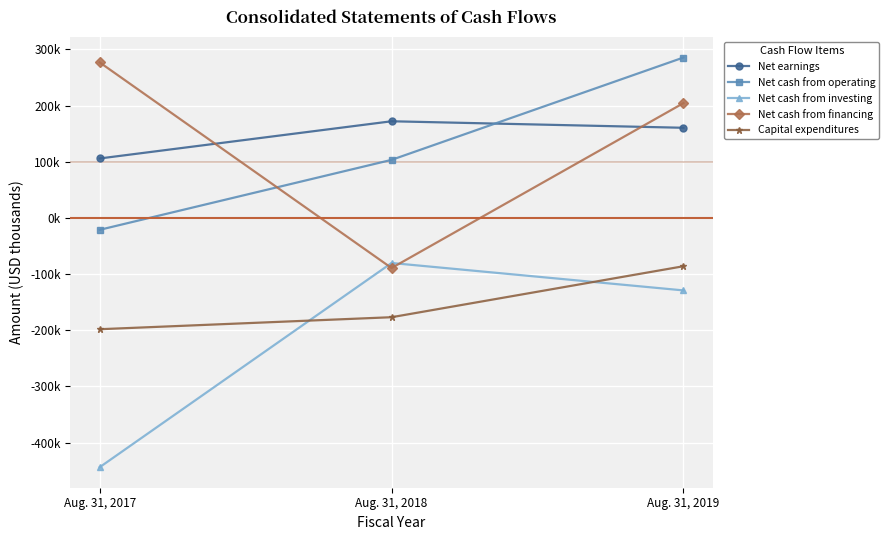

What is the average value of the Net cash from investing series?

-217799